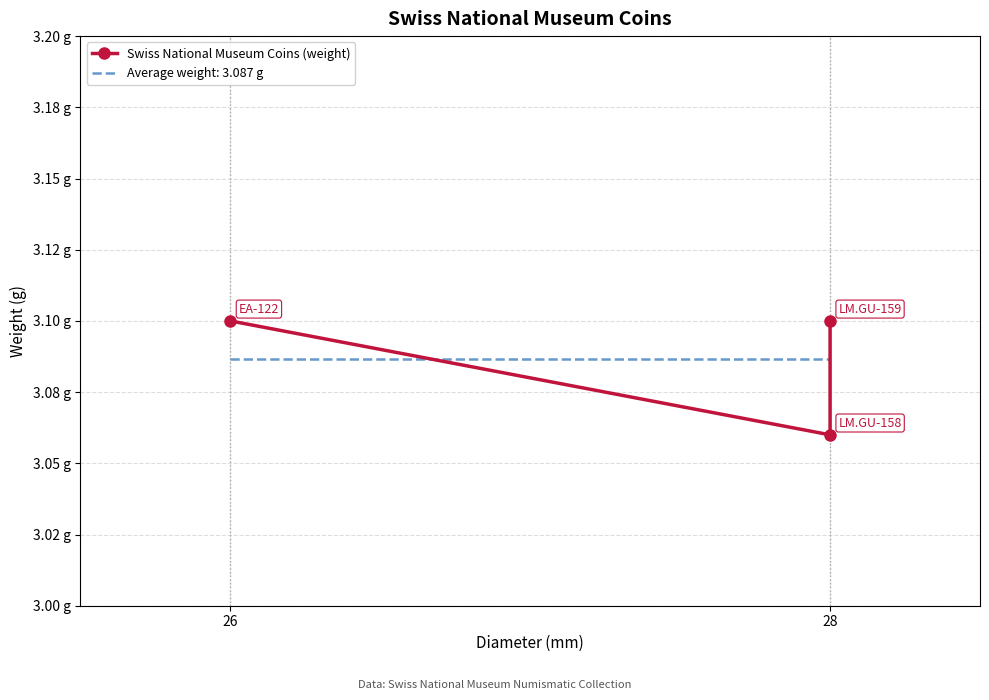

What is the approximate value at 28?

3.1